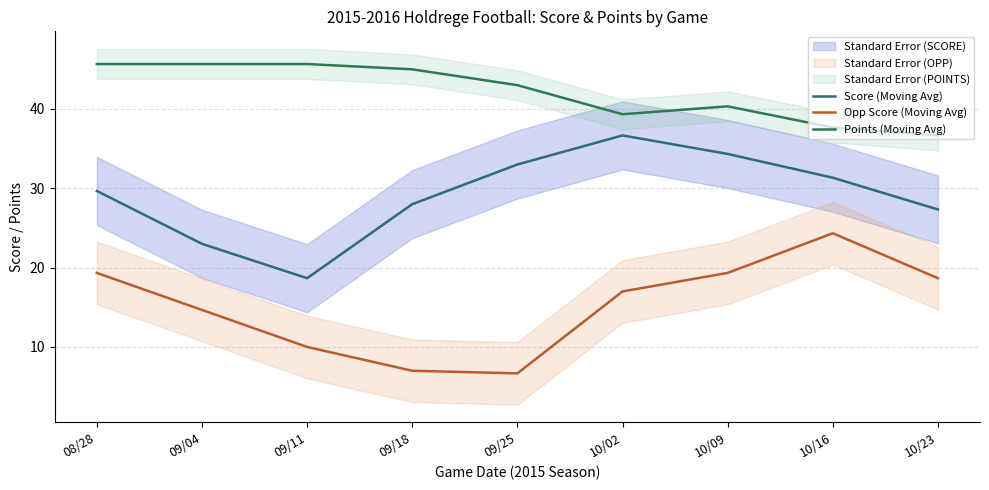

What is the label of the 8th point from the left?

10/16